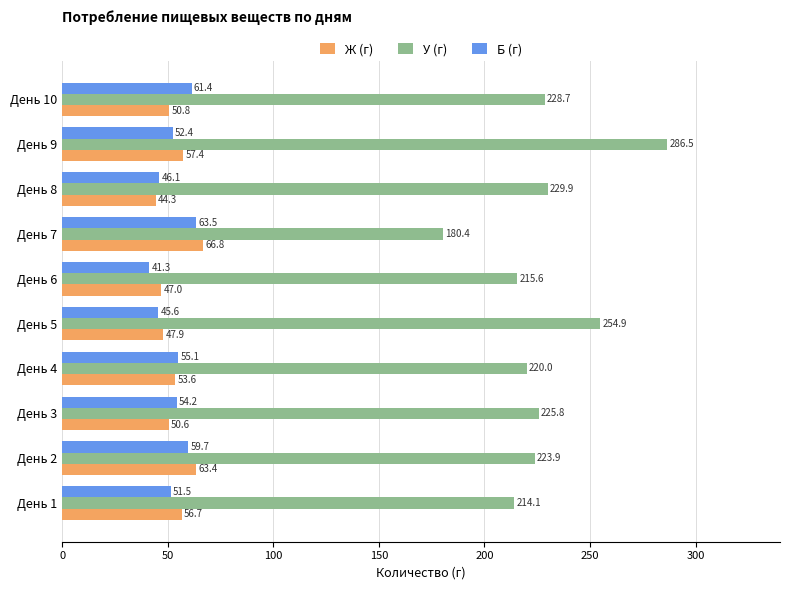

Rank the series at День 10 from highest to lowest value.

У (г), Б (г), Ж (г)